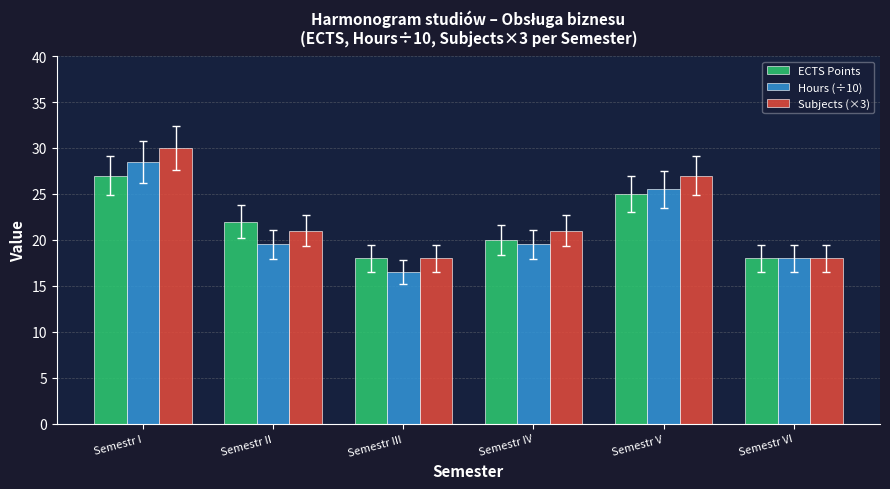

Reading left to right, extract all data points from this chart.

ECTS Points: Semestr I=27.0	Semestr II=22.0	Semestr III=18.0	Semestr IV=20.0	Semestr V=25.0	Semestr VI=18.0
Hours (÷10): Semestr I=28.5	Semestr II=19.5	Semestr III=16.5	Semestr IV=19.5	Semestr V=25.5	Semestr VI=18.0
Subjects (×3): Semestr I=30.0	Semestr II=21.0	Semestr III=18.0	Semestr IV=21.0	Semestr V=27.0	Semestr VI=18.0